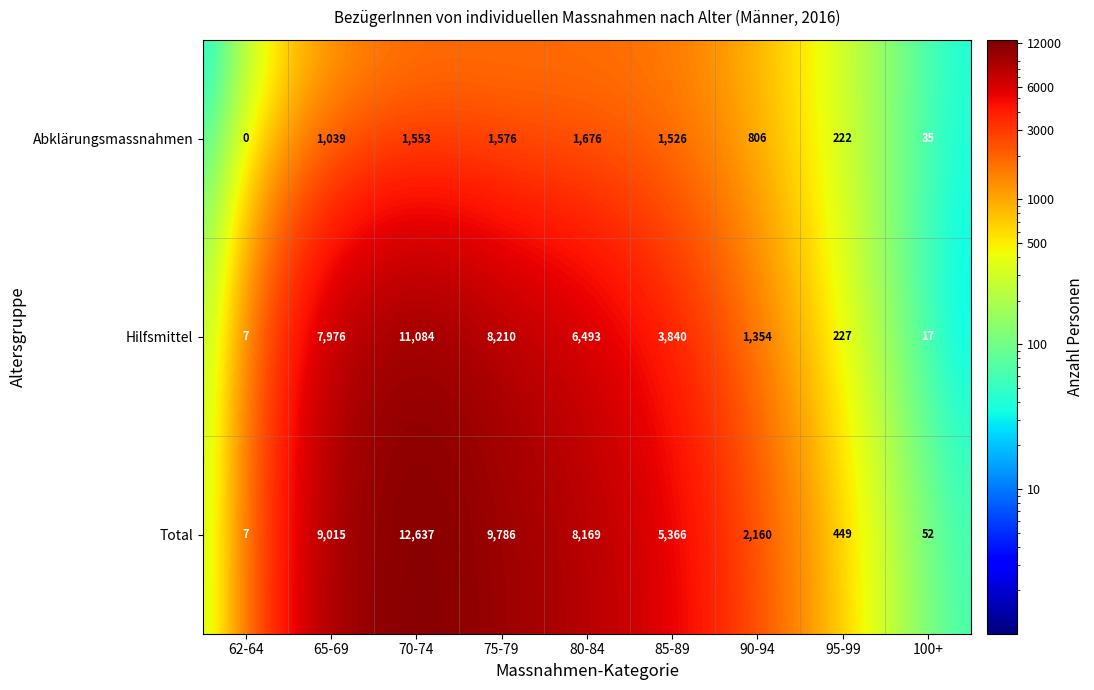

List the series in order of their overall mean, highest first.

Total, Hilfsmittel, Abklärungsmassnahmen